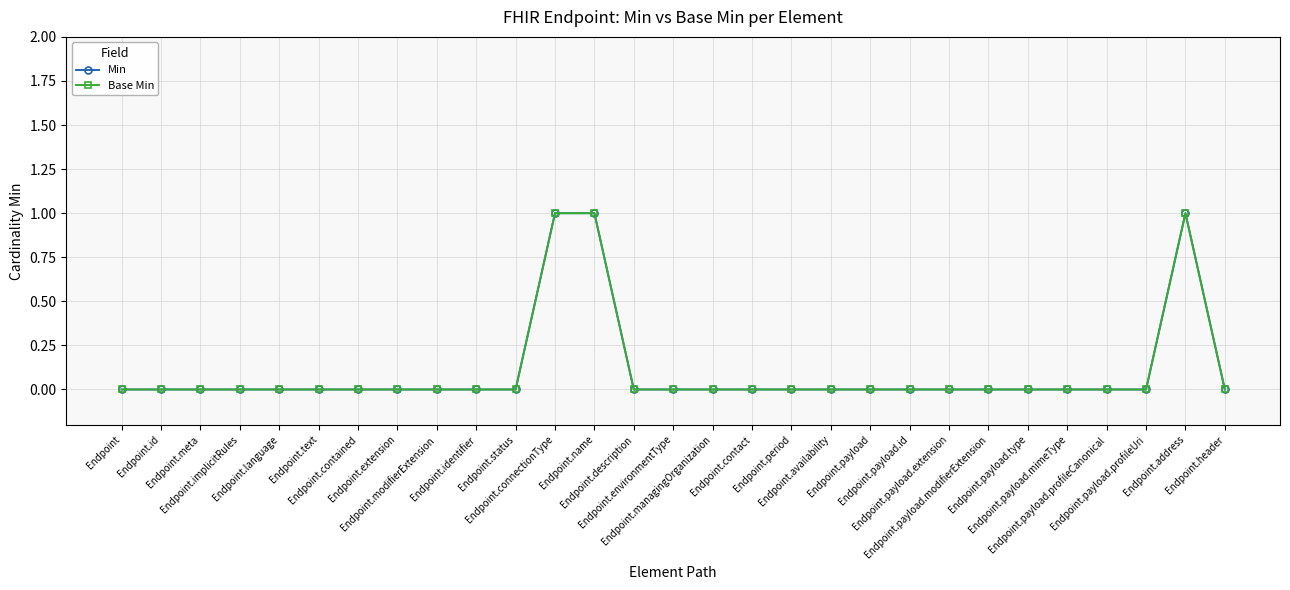

Count the Base Min values in the range 0 to 1.

29